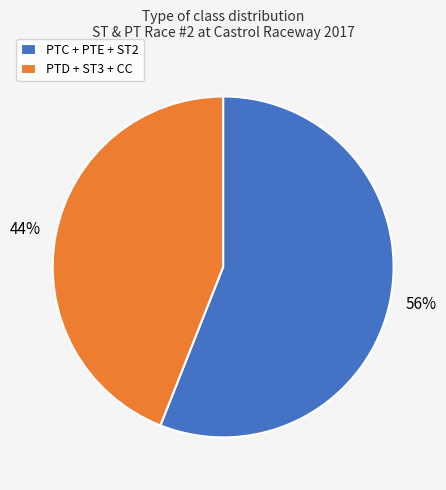

To the nearest percent, what portion does PTD + ST3 + CC represent?

44%